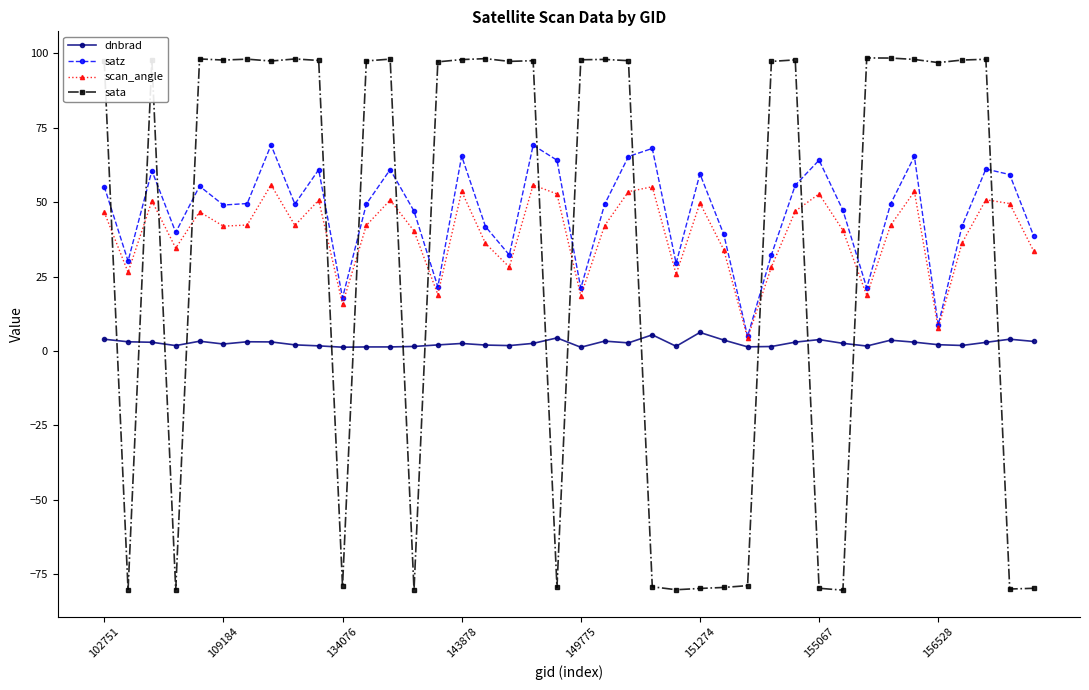

What is the value of the satz point at the 36th from the left?

8.7